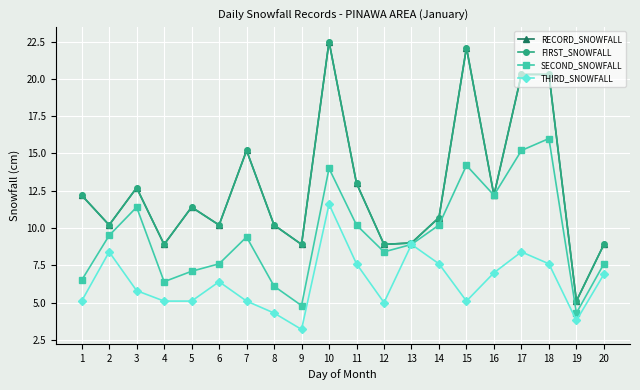

Is this an area chart (filled region under the line)?

No